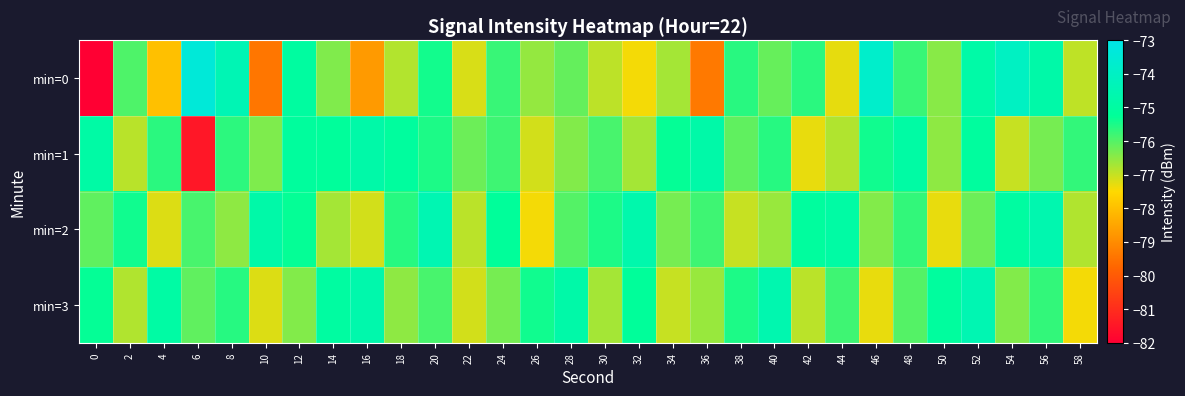

Rank the series by their maximum value, from lowest to highest.

min=1, min=2, min=3, min=0